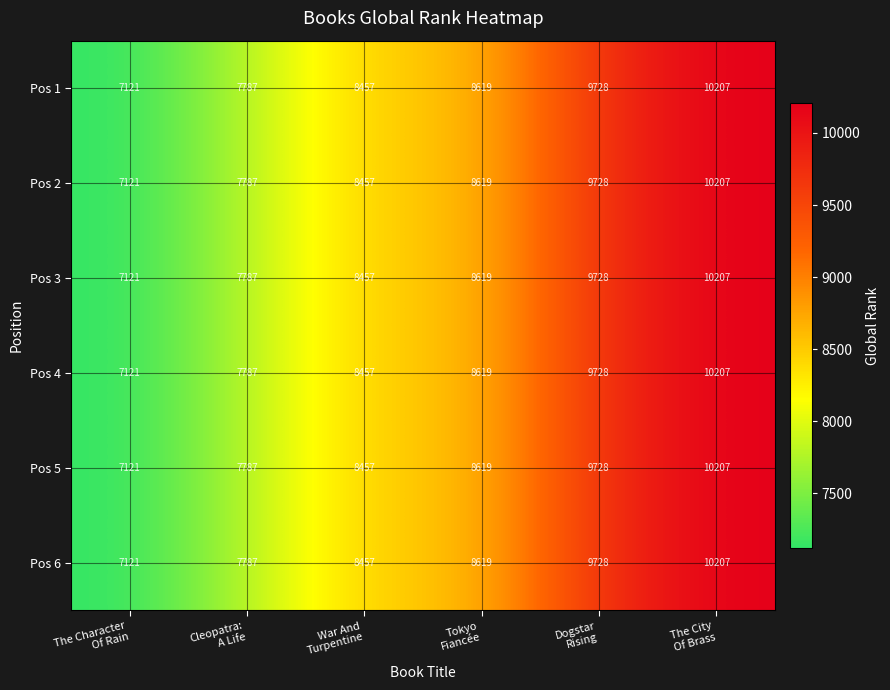

What is the difference between the second highest and second lowest values in the Pos 4 series?

1941